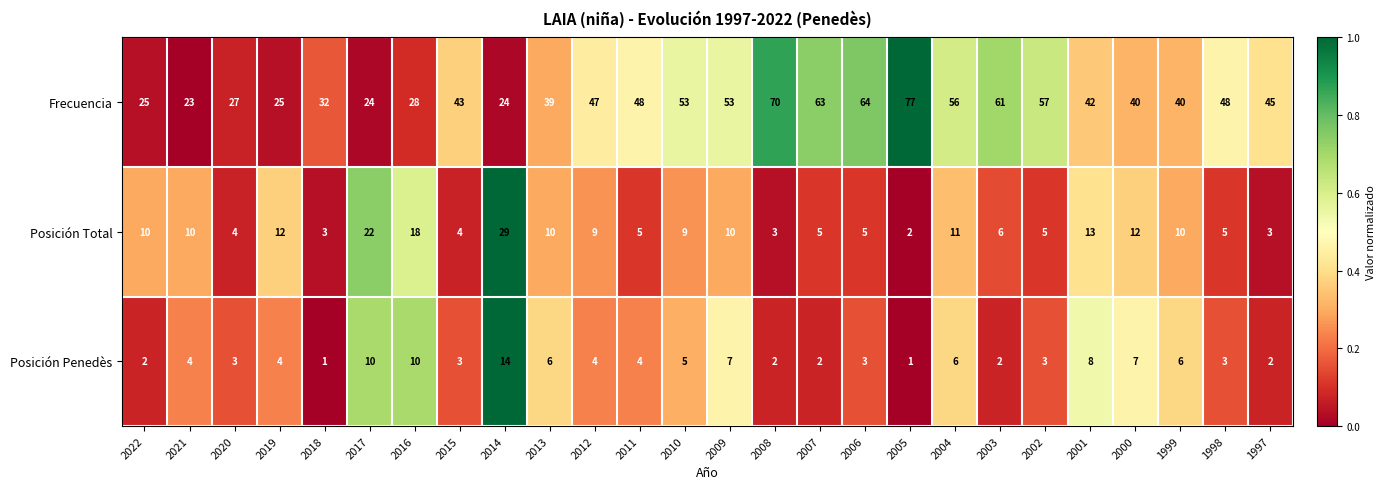

What is the sum of the Frecuencia values at 2003 and 2014?

85